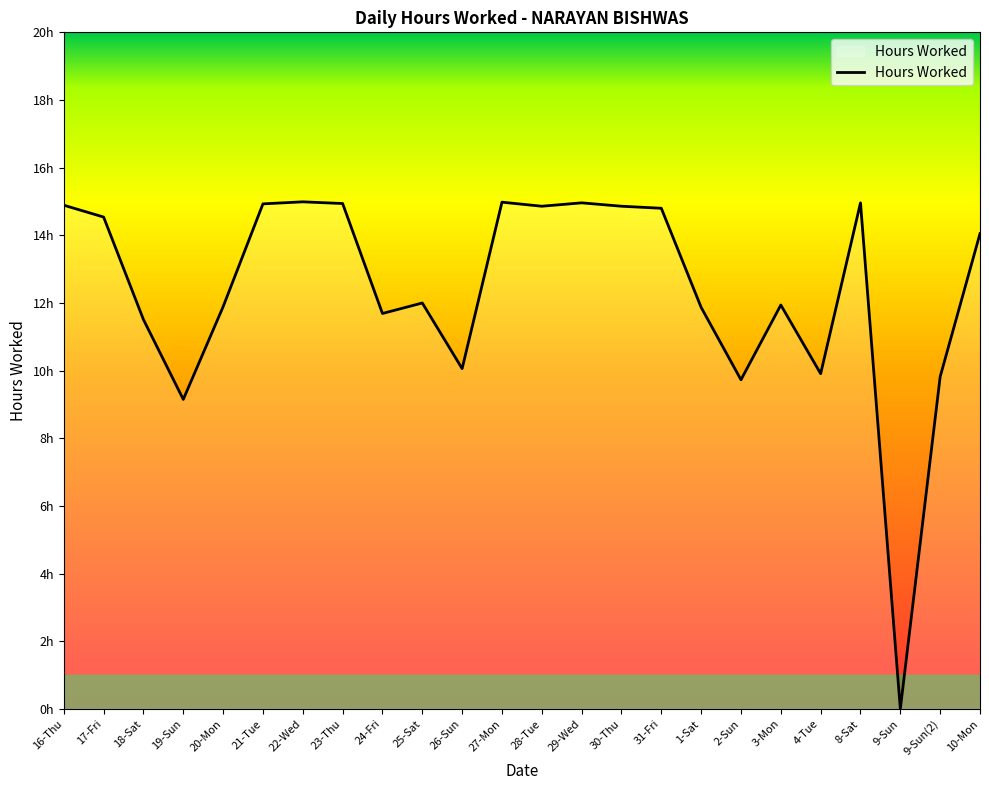

Where is the first local minimum?

19-Sun